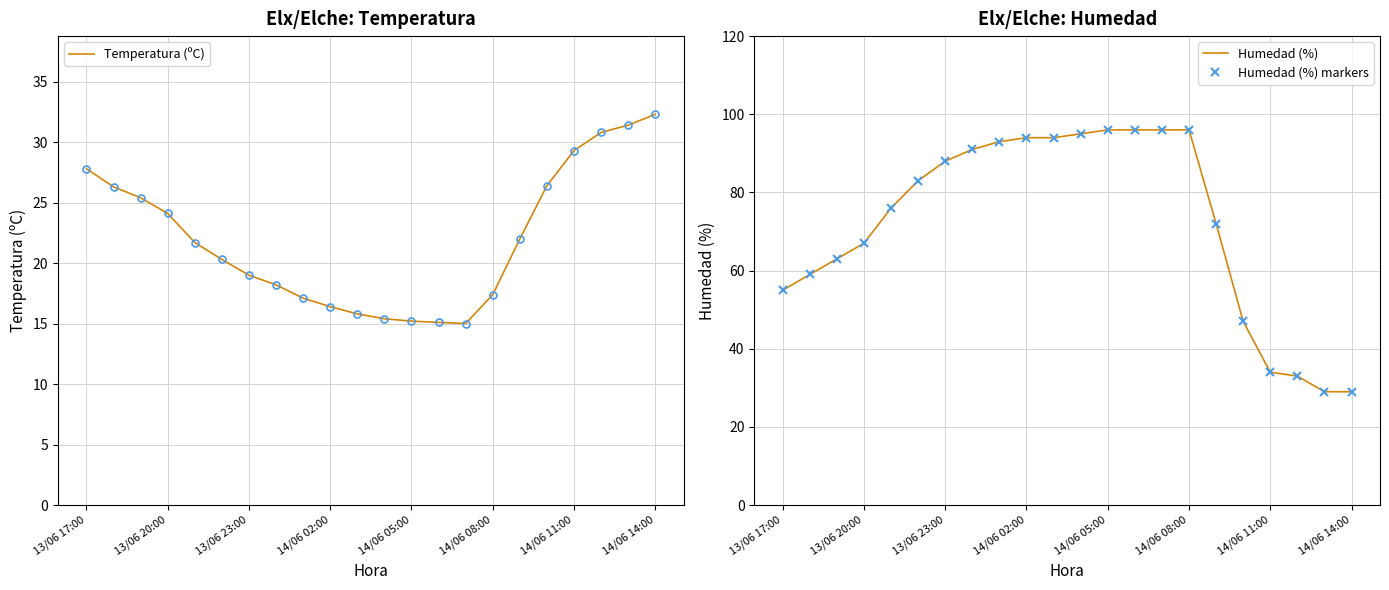

Where does the Temperatura (ºC) series first go above 21?

13/06 17:00